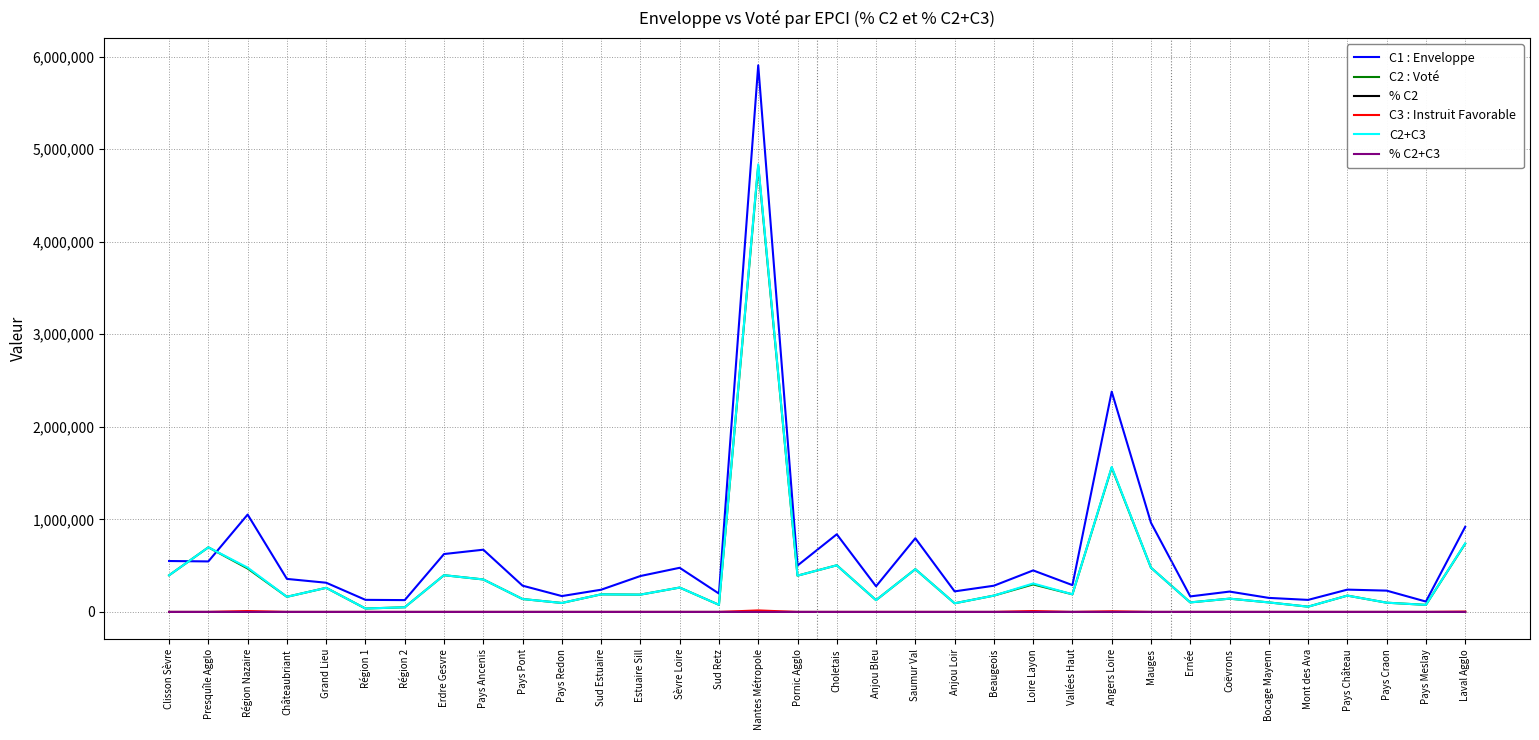

What is the maximum value shown in the chart?

5905312.5